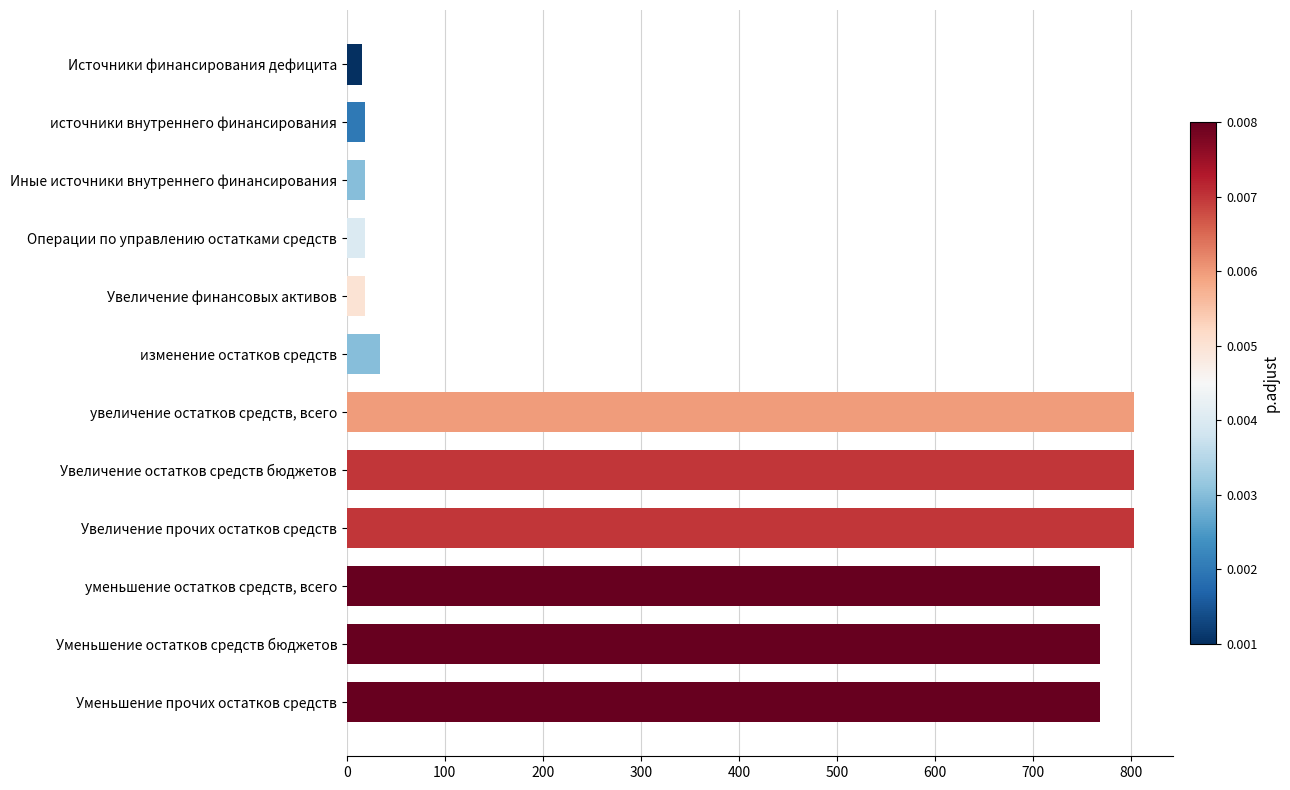

Which has a higher value, источники внутреннего финансирования or Уменьшение остатков средств бюджетов?

Уменьшение остатков средств бюджетов